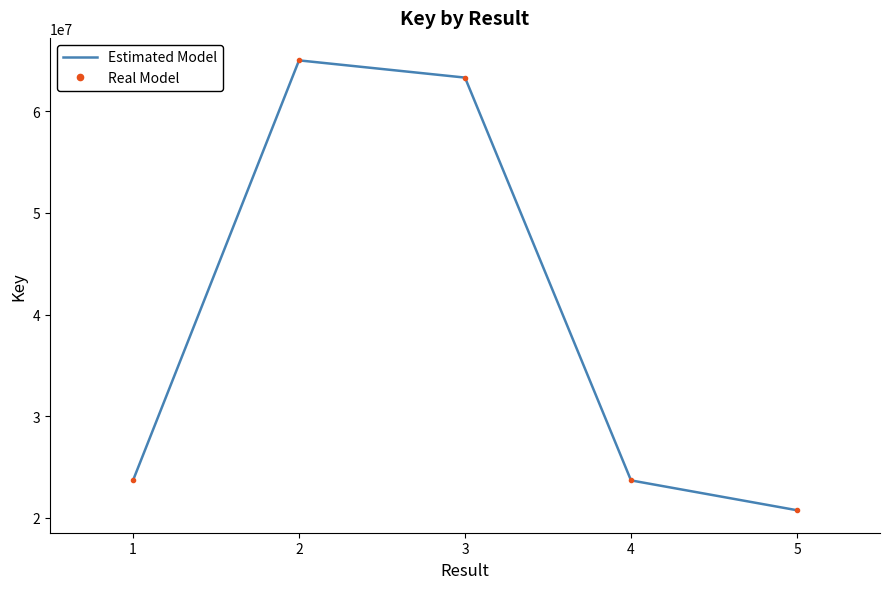

What is the difference between the Estimated Model values at 5 and 1?

2935500